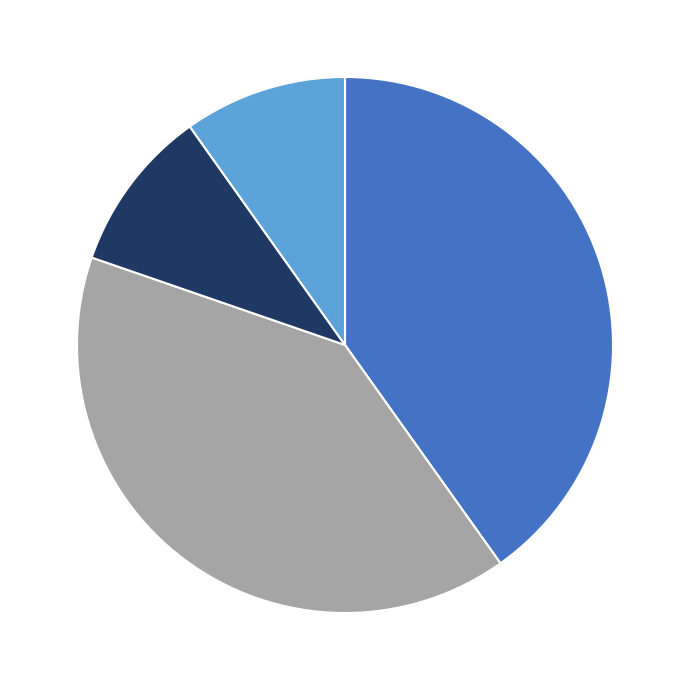

Does any single category account for the majority?

No